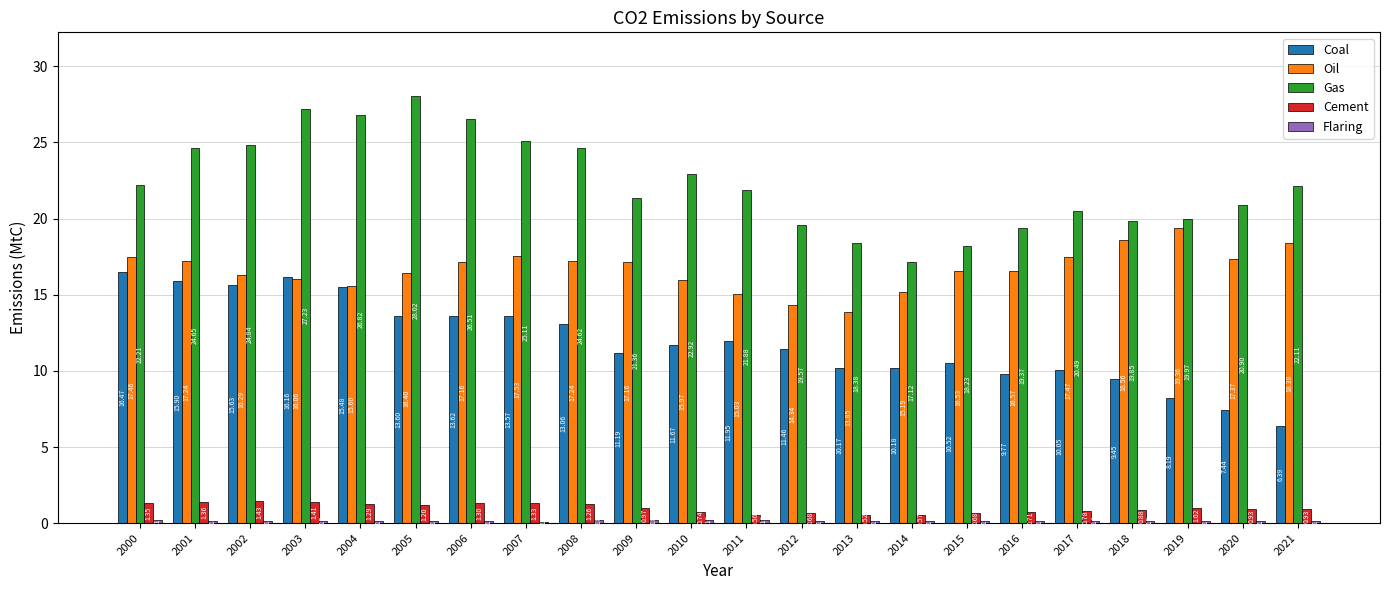

At which label does Coal reach its peak?

2000